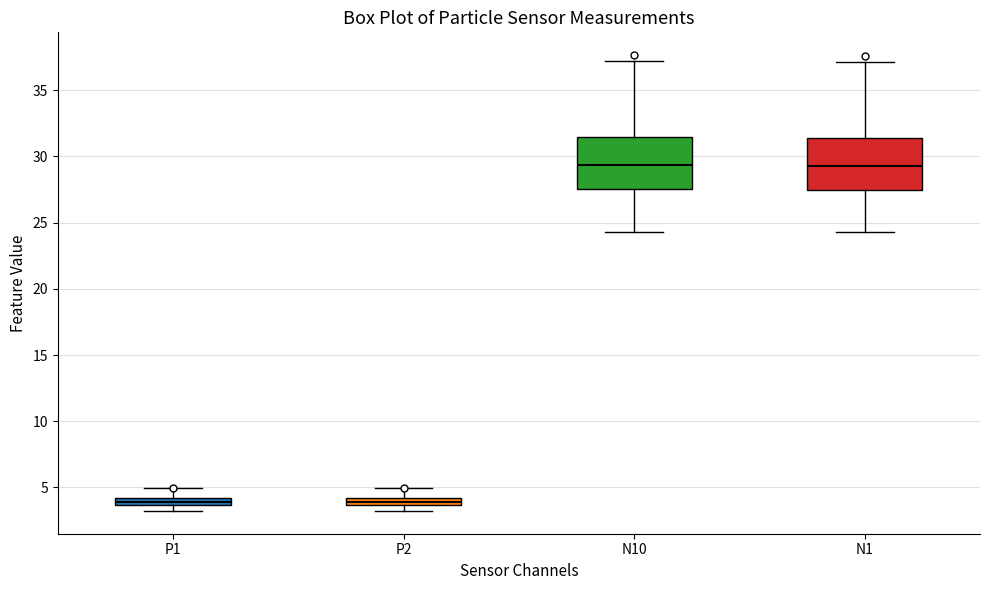

Where does the upper whisker of the box for P2 end on the y-axis? The values are not printed on the chart, so give them approximately, as read against the axis.

5.0